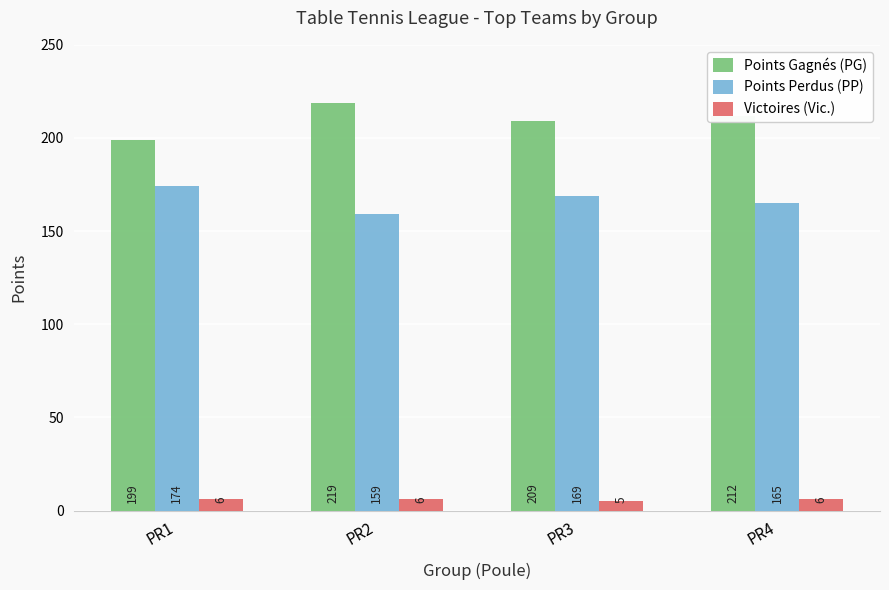

Where does the Points Gagnés (PG) series first go above 212?

PR2